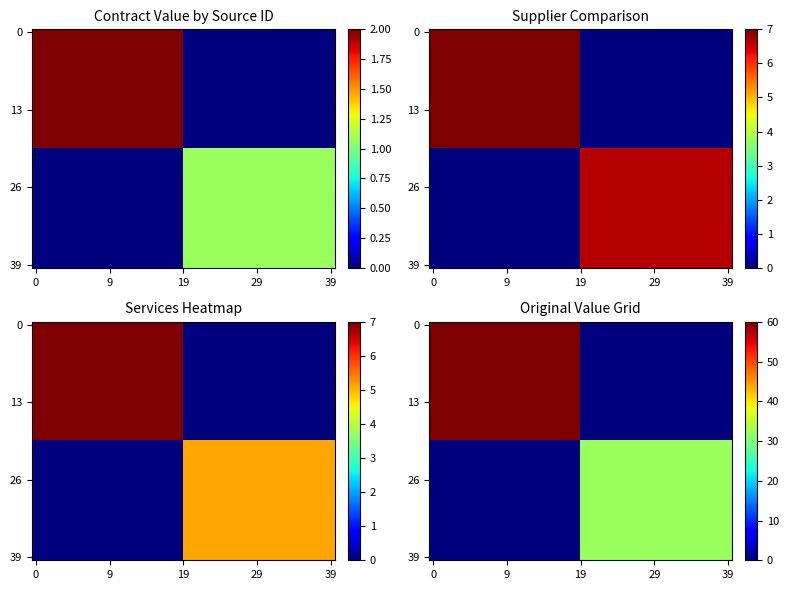

At how many categories does at least one series exceed 2?

40